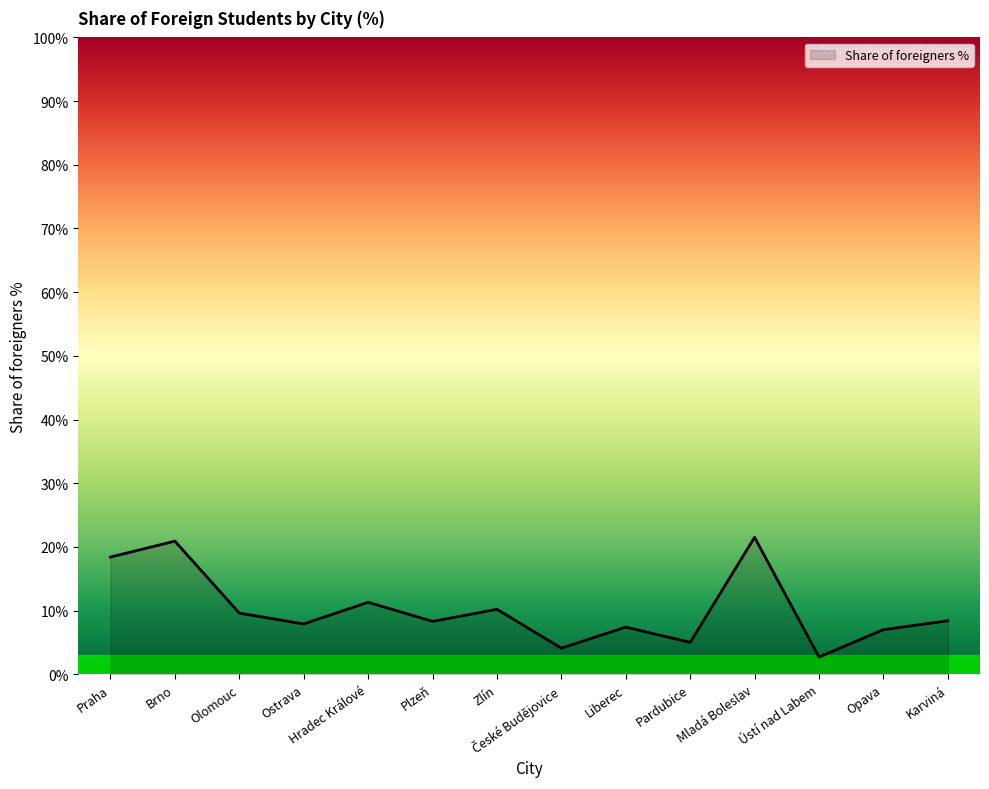

What is the difference between the values at Pardubice and Zlín?

5.2